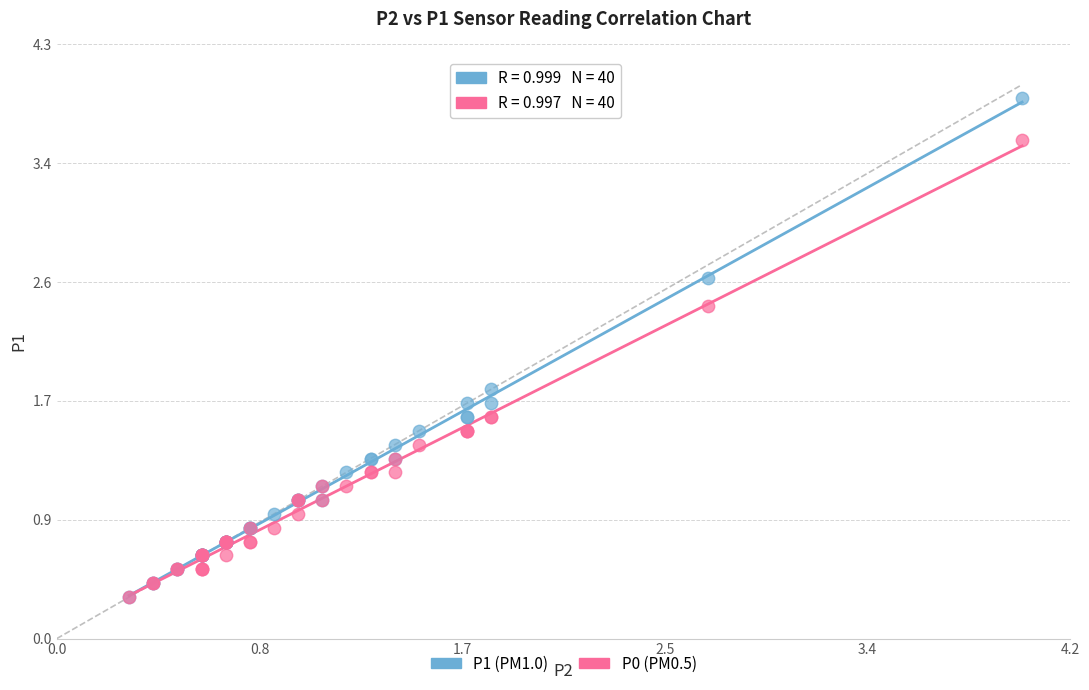

Across all series, what Y value is closest to 2?

1.8